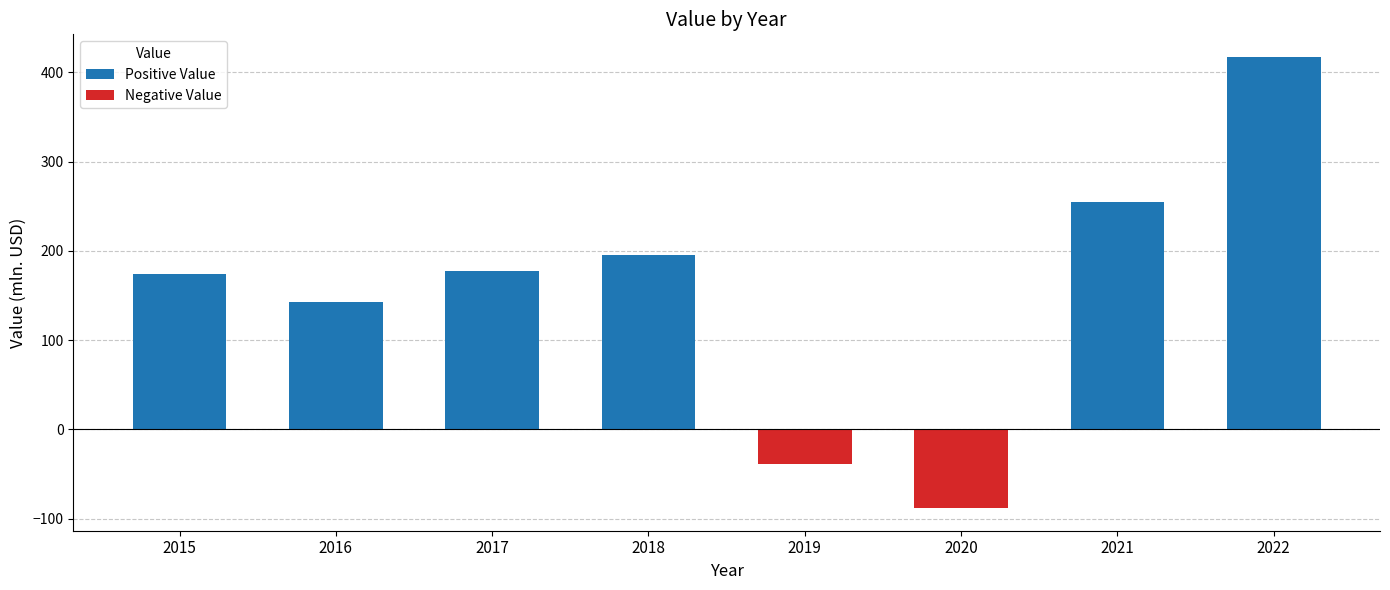

How many bars are there in total?

8